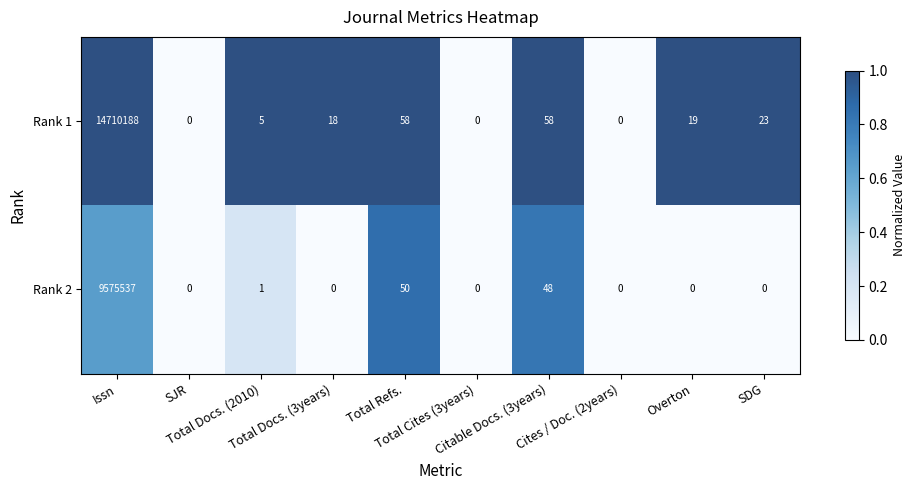

Which series has the widest spread of values?

Rank 1